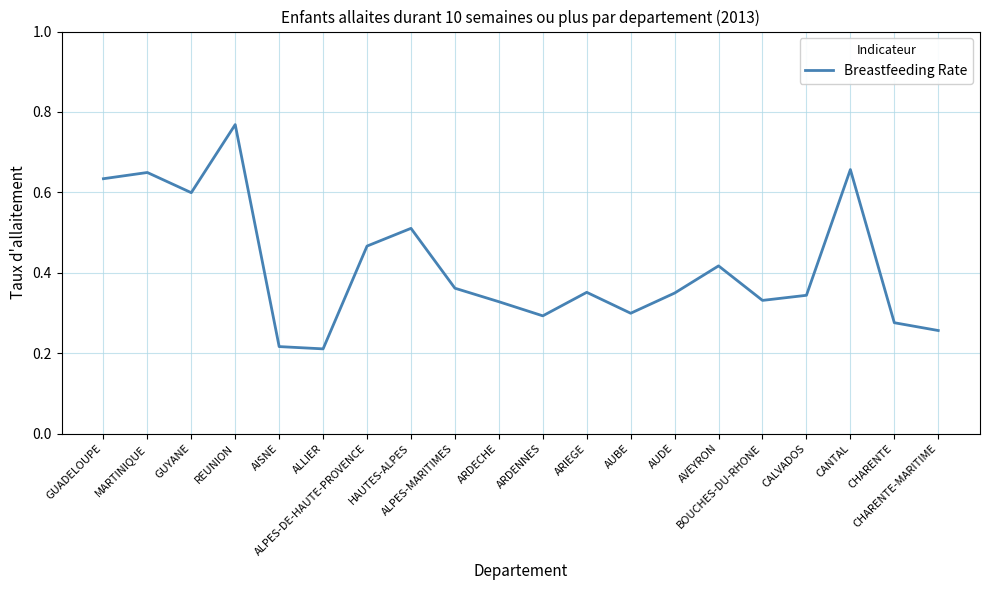

Reading right to left, what are all the values shown in this chart?

0.3	0.3	0.7	0.3	0.3	0.4	0.3	0.3	0.4	0.3	0.3	0.4	0.5	0.5	0.2	0.2	0.8	0.6	0.6	0.6